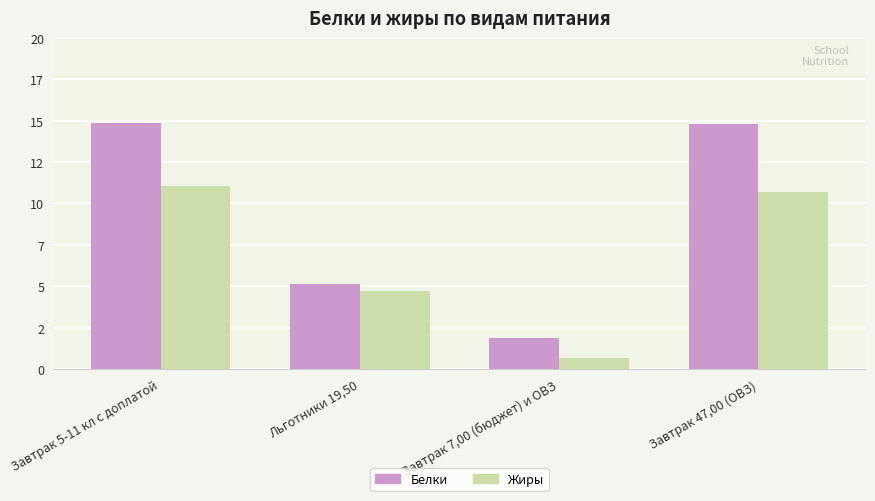

What is the sum of the Жиры values at Завтрак 5-11 кл с доплатой and Завтрак 47,00 (ОВЗ)?

21.8